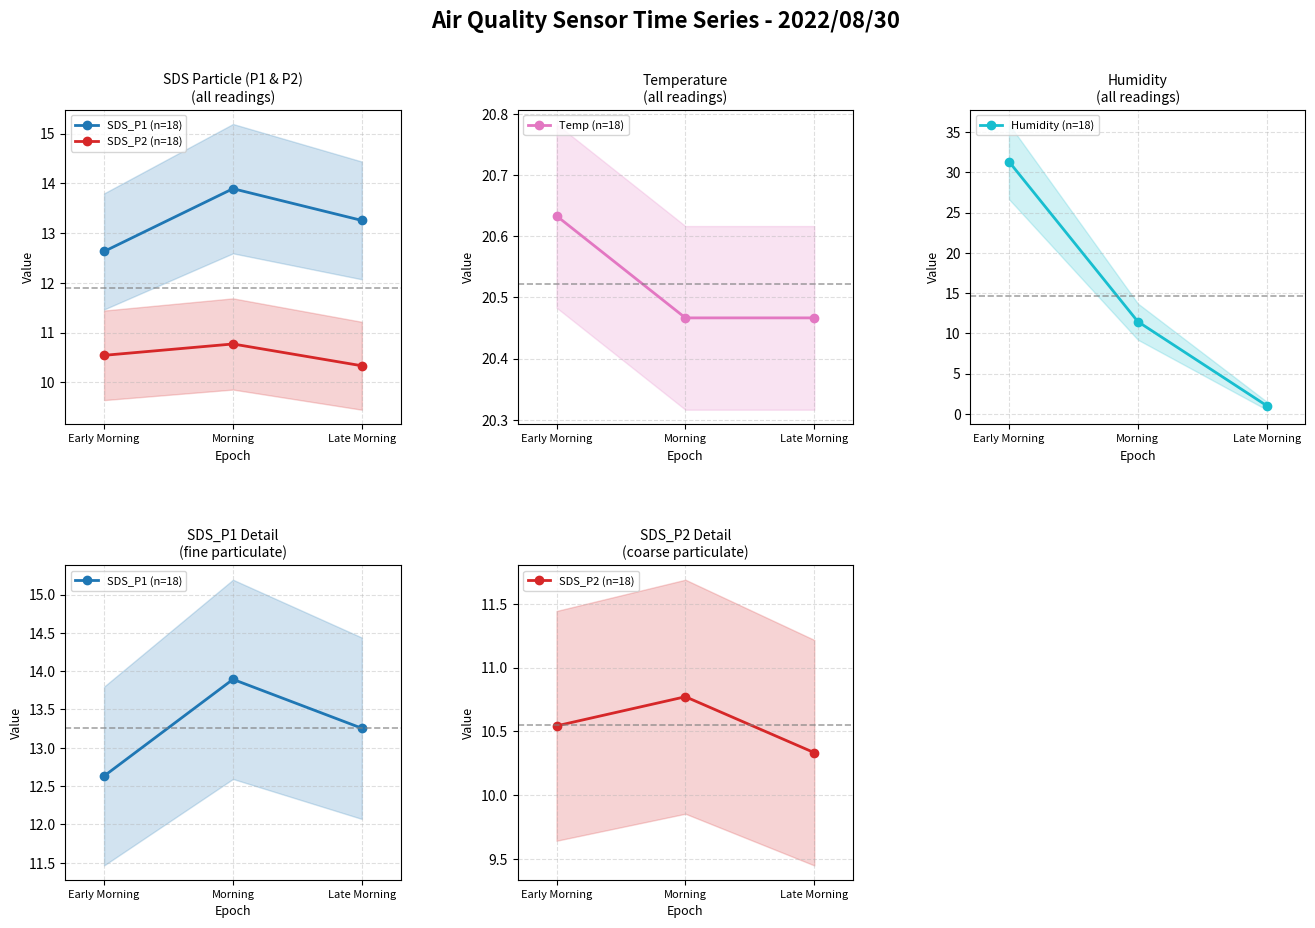

Is the value of SDS_P1 (n=18) at Morning greater than the value of Temp (n=18) at Early Morning?

No